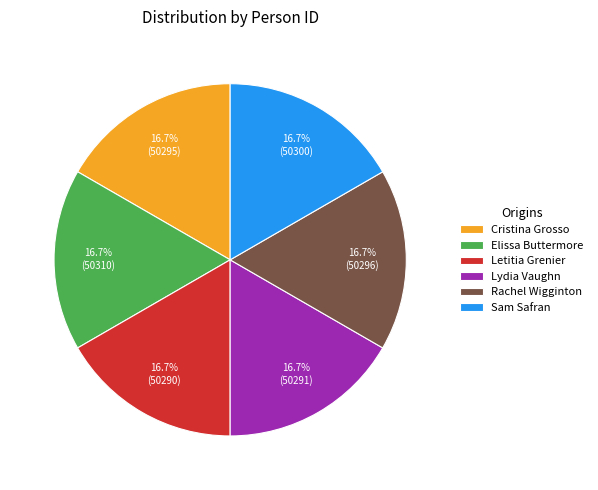

What is the ratio of the value at Elissa Buttermore to the value at Sam Safran?

1.0